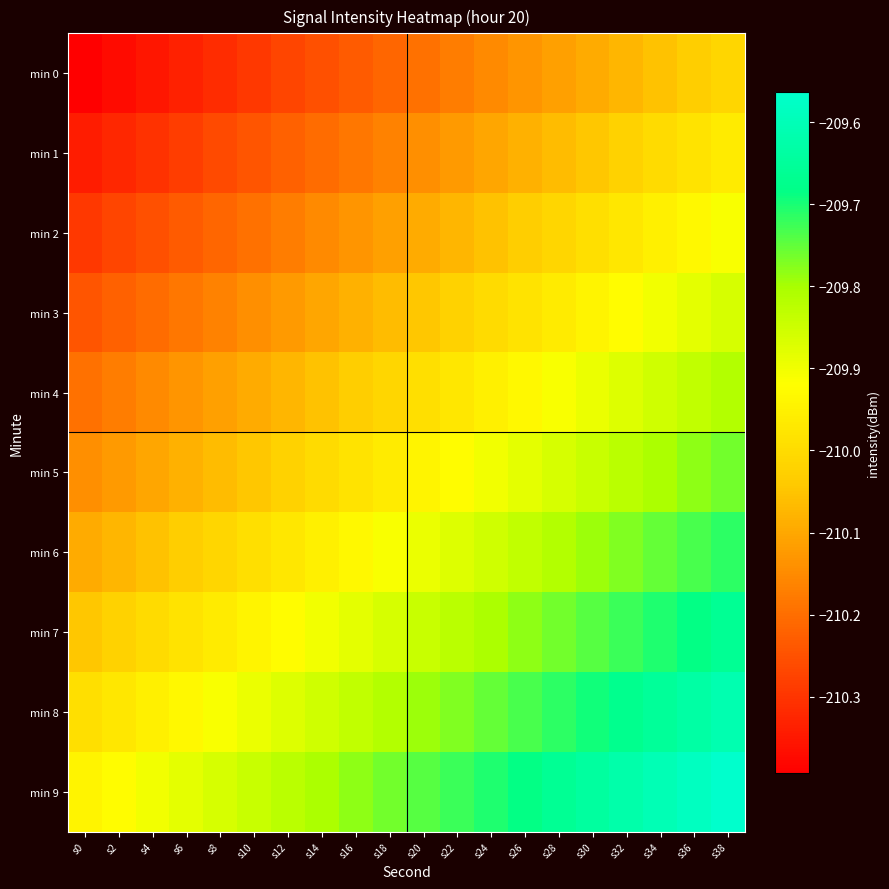

Reading right to left, extract all data points from this chart.

min 0: s38=-210.0	s36=-210.0	s34=-210.1	s32=-210.1	s30=-210.1	s28=-210.1	s26=-210.1	s24=-210.2	s22=-210.2	s20=-210.2	s18=-210.2	s16=-210.2	s14=-210.3	s12=-210.3	s10=-210.3	s8=-210.3	s6=-210.3	s4=-210.4	s2=-210.4	s0=-210.4
min 1: s38=-210.0	s36=-210.0	s34=-210.0	s32=-210.0	s30=-210.0	s28=-210.1	s26=-210.1	s24=-210.1	s22=-210.1	s20=-210.1	s18=-210.2	s16=-210.2	s14=-210.2	s12=-210.2	s10=-210.2	s8=-210.3	s6=-210.3	s4=-210.3	s2=-210.3	s0=-210.3
min 2: s38=-209.9	s36=-209.9	s34=-210.0	s32=-210.0	s30=-210.0	s28=-210.0	s26=-210.0	s24=-210.1	s22=-210.1	s20=-210.1	s18=-210.1	s16=-210.1	s14=-210.2	s12=-210.2	s10=-210.2	s8=-210.2	s6=-210.2	s4=-210.3	s2=-210.3	s0=-210.3
min 3: s38=-209.9	s36=-209.9	s34=-209.9	s32=-209.9	s30=-209.9	s28=-210.0	s26=-210.0	s24=-210.0	s22=-210.0	s20=-210.0	s18=-210.1	s16=-210.1	s14=-210.1	s12=-210.1	s10=-210.1	s8=-210.2	s6=-210.2	s4=-210.2	s2=-210.2	s0=-210.2
min 4: s38=-209.8	s36=-209.8	s34=-209.9	s32=-209.9	s30=-209.9	s28=-209.9	s26=-209.9	s24=-210.0	s22=-210.0	s20=-210.0	s18=-210.0	s16=-210.0	s14=-210.1	s12=-210.1	s10=-210.1	s8=-210.1	s6=-210.1	s4=-210.2	s2=-210.2	s0=-210.2
min 5: s38=-209.8	s36=-209.8	s34=-209.8	s32=-209.8	s30=-209.8	s28=-209.9	s26=-209.9	s24=-209.9	s22=-209.9	s20=-209.9	s18=-210.0	s16=-210.0	s14=-210.0	s12=-210.0	s10=-210.0	s8=-210.1	s6=-210.1	s4=-210.1	s2=-210.1	s0=-210.1
min 6: s38=-209.7	s36=-209.7	s34=-209.8	s32=-209.8	s30=-209.8	s28=-209.8	s26=-209.8	s24=-209.9	s22=-209.9	s20=-209.9	s18=-209.9	s16=-209.9	s14=-210.0	s12=-210.0	s10=-210.0	s8=-210.0	s6=-210.0	s4=-210.1	s2=-210.1	s0=-210.1
min 7: s38=-209.7	s36=-209.7	s34=-209.7	s32=-209.7	s30=-209.7	s28=-209.8	s26=-209.8	s24=-209.8	s22=-209.8	s20=-209.8	s18=-209.9	s16=-209.9	s14=-209.9	s12=-209.9	s10=-209.9	s8=-210.0	s6=-210.0	s4=-210.0	s2=-210.0	s0=-210.0
min 8: s38=-209.6	s36=-209.6	s34=-209.7	s32=-209.7	s30=-209.7	s28=-209.7	s26=-209.7	s24=-209.8	s22=-209.8	s20=-209.8	s18=-209.8	s16=-209.8	s14=-209.9	s12=-209.9	s10=-209.9	s8=-209.9	s6=-209.9	s4=-210.0	s2=-210.0	s0=-210.0
min 9: s38=-209.6	s36=-209.6	s34=-209.6	s32=-209.6	s30=-209.6	s28=-209.7	s26=-209.7	s24=-209.7	s22=-209.7	s20=-209.7	s18=-209.8	s16=-209.8	s14=-209.8	s12=-209.8	s10=-209.8	s8=-209.9	s6=-209.9	s4=-209.9	s2=-209.9	s0=-209.9